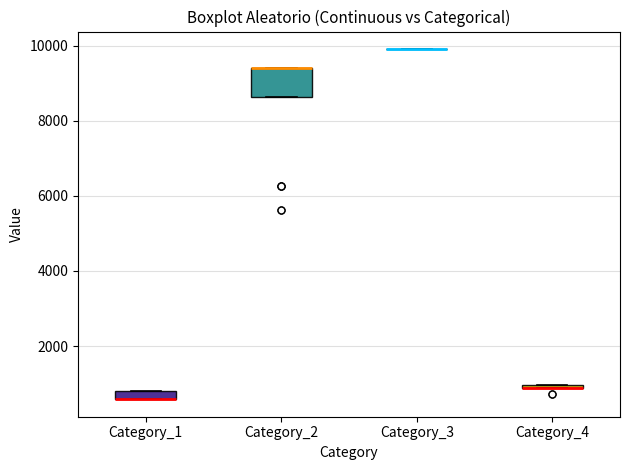

Comparing the boxes themselves (not the whiskers), which one is the tallest?

Category_2